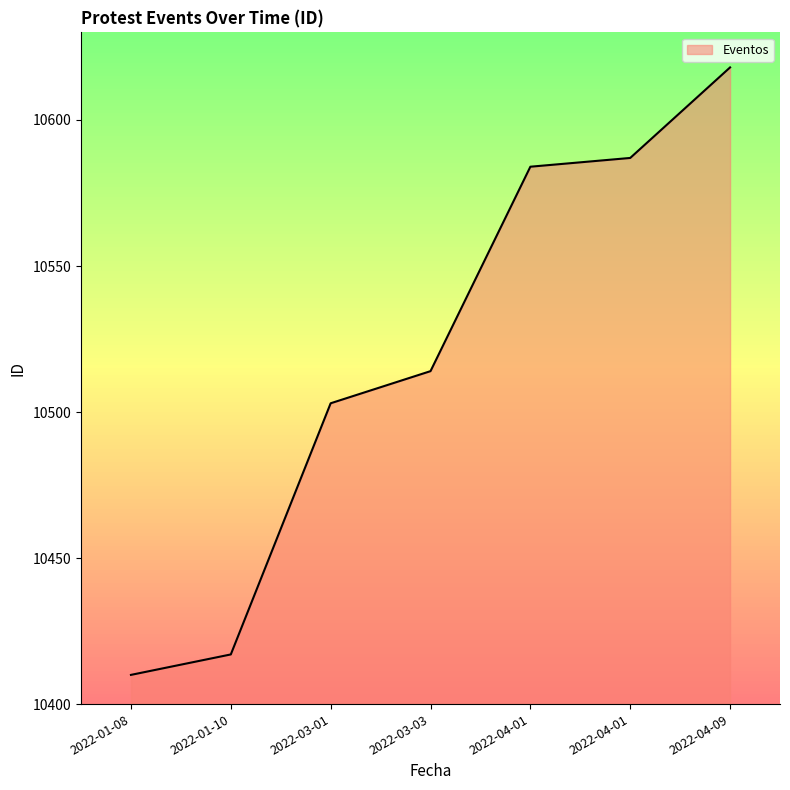

What is the label of the 5th point from the left?

2022-04-01